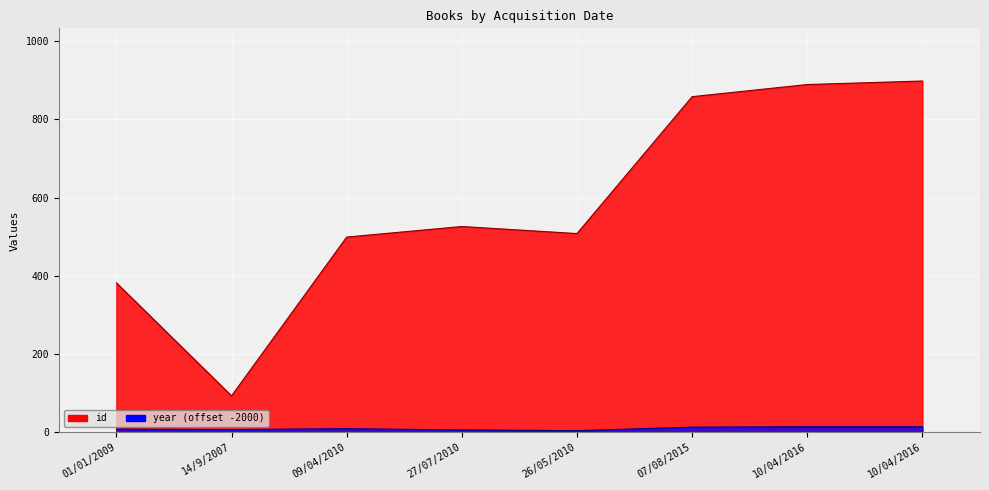

True or false: year and id cross at least once.

False